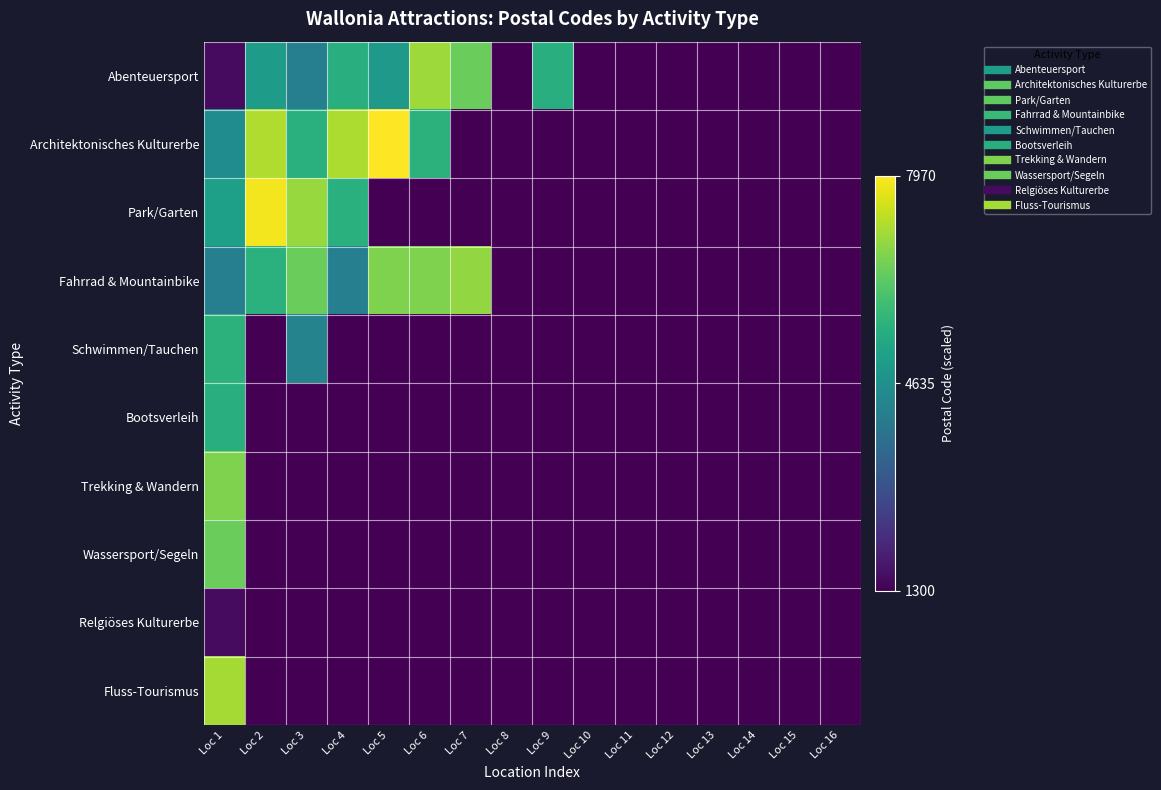

At how many categories does at least one series exceed 0?

8